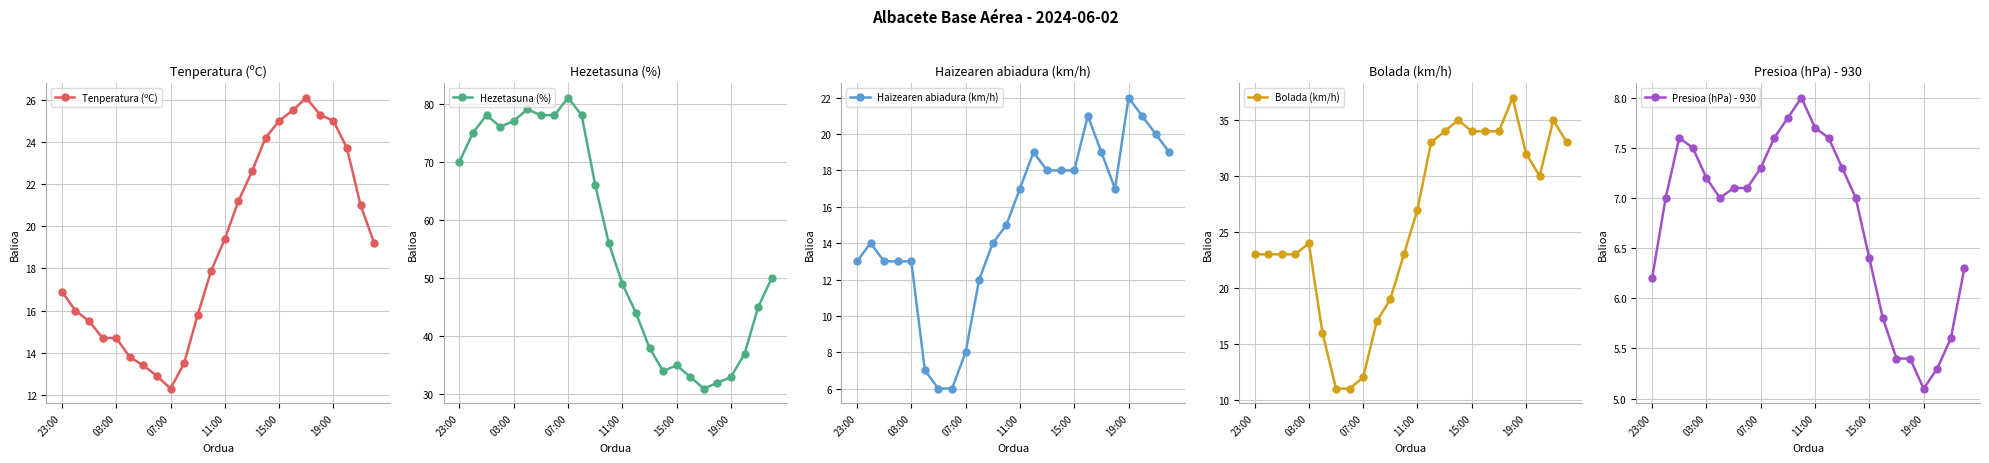

True or false: Tenperatura (ºC) and Hezetasuna (%) intersect in this chart.

False